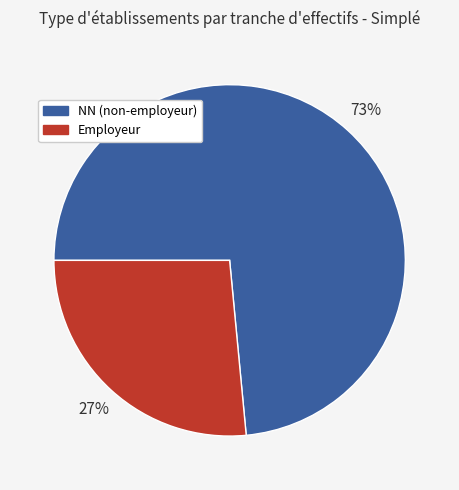

Does any single category account for the majority?

Yes